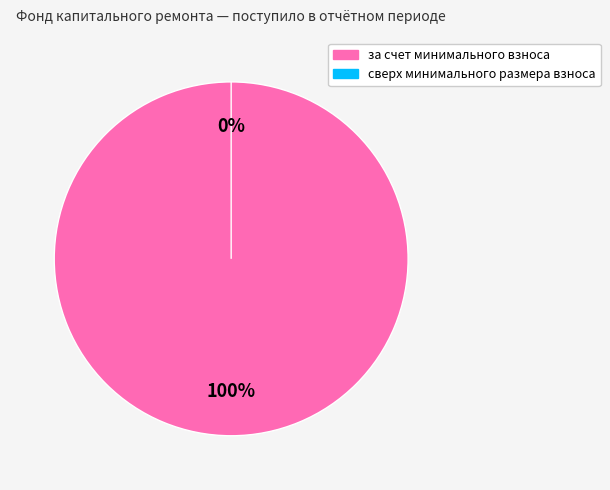

Which category has the biggest portion of the pie?

за счет минимального взноса